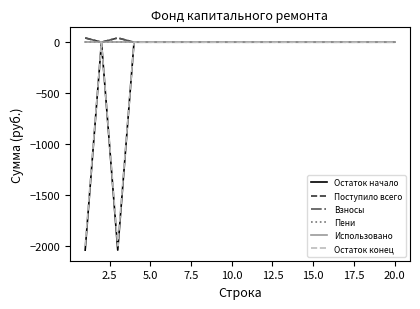

Does the chart display data point markers on the line(s)?

No